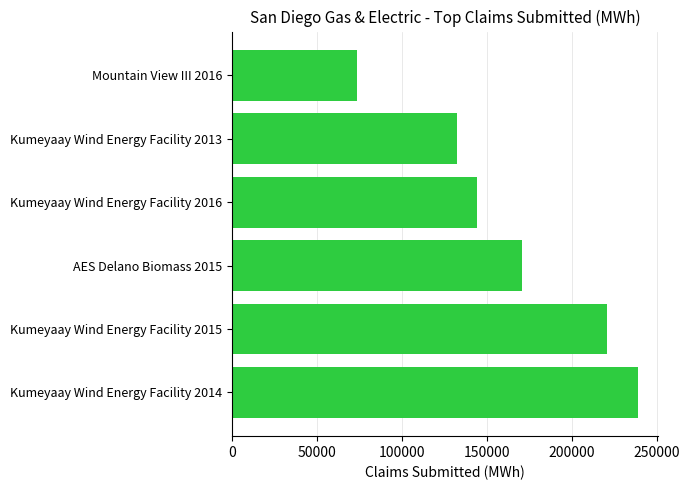

The value at Mountain View III 2016 is 45109. True or false?

False